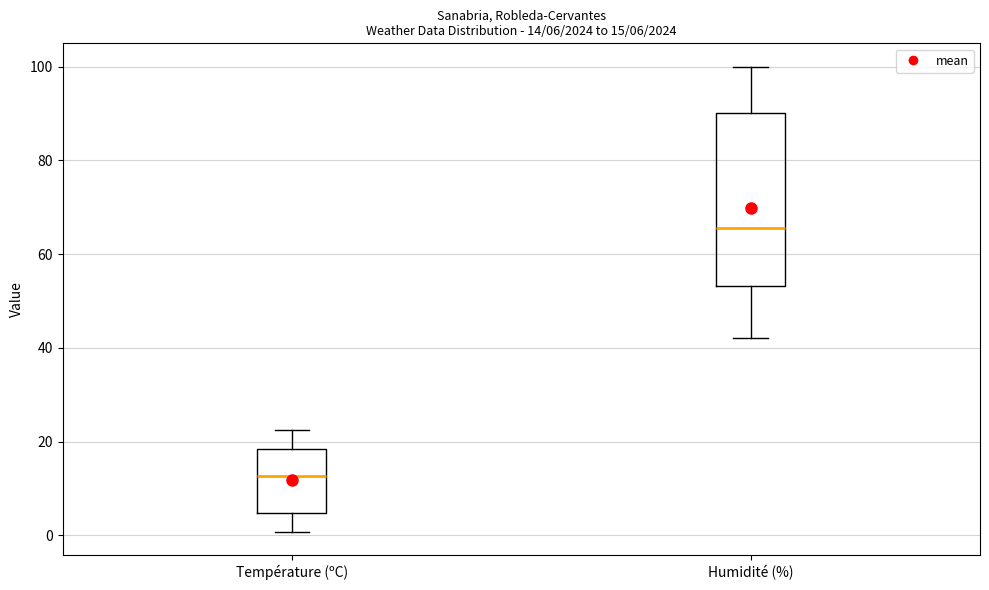

Which box's median line is the lowest?

Température (ºC)